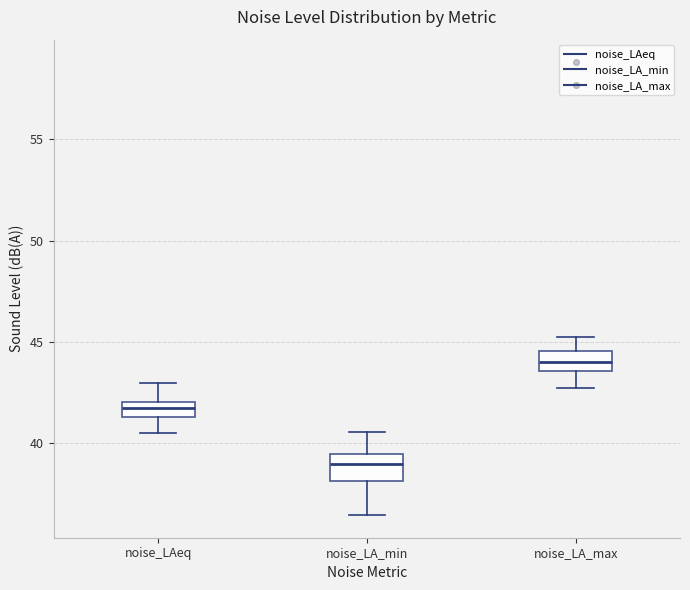

Where does the median line of the box for noise_LA_max sit on the y-axis? The values are not printed on the chart, so give them approximately, as read against the axis.

44.0